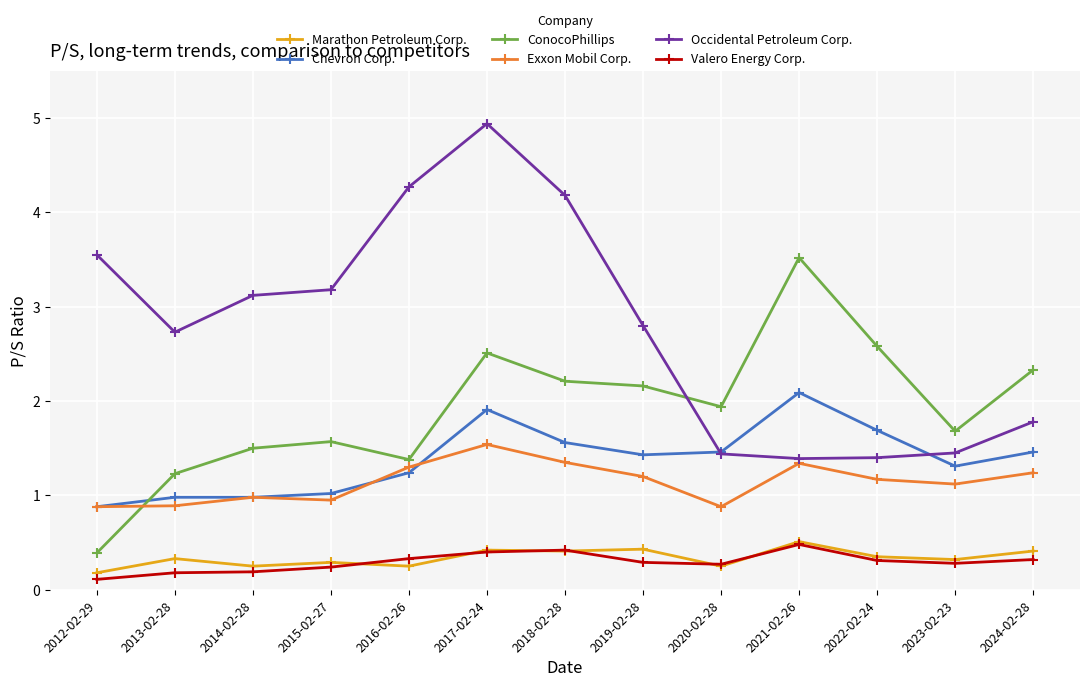

Which series changed the most between 2012-02-29 and 2017-02-24?

ConocoPhillips